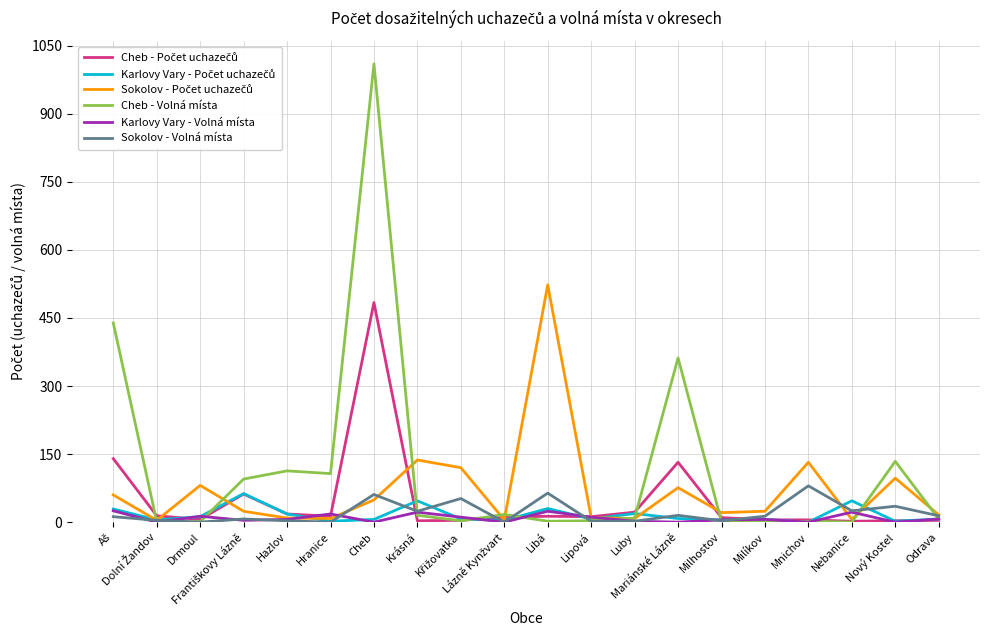

What is the spread (max minus min) of values at Krásná?

134